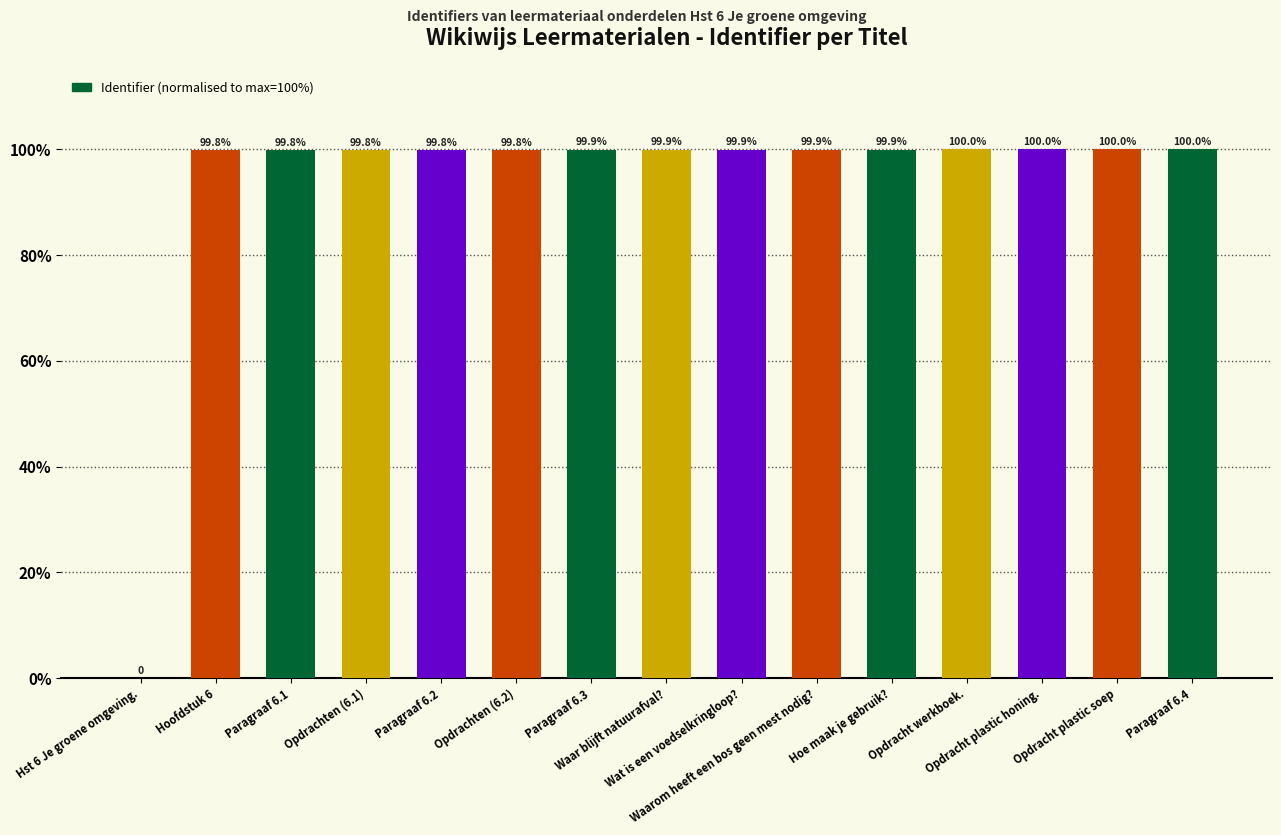

Is it true that the value at Opdracht plastic honing. is 100.0?

True